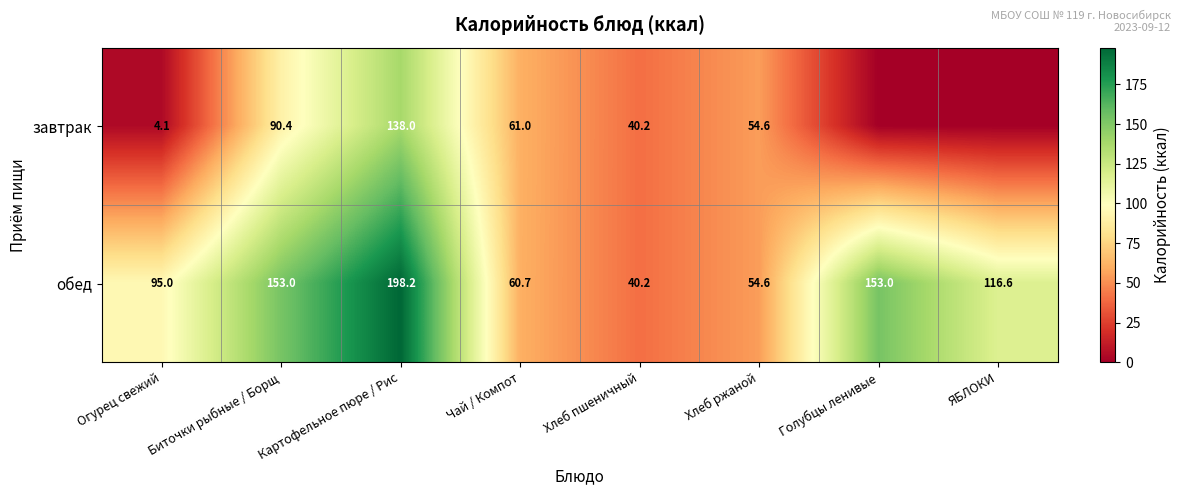

The value of завтрак at Хлеб пшеничный is 40.2. True or false?

True